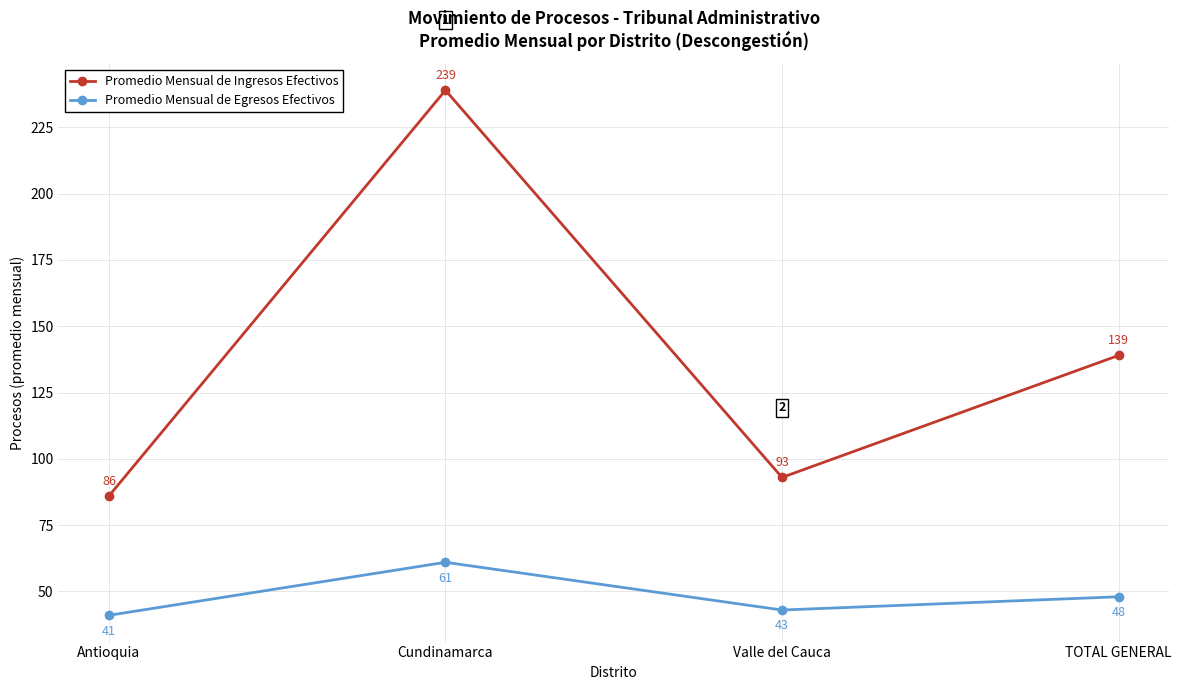

List the labels in order of Promedio Mensual de Ingresos Efectivos value, largest first.

Cundinamarca, TOTAL GENERAL, Valle del Cauca, Antioquia